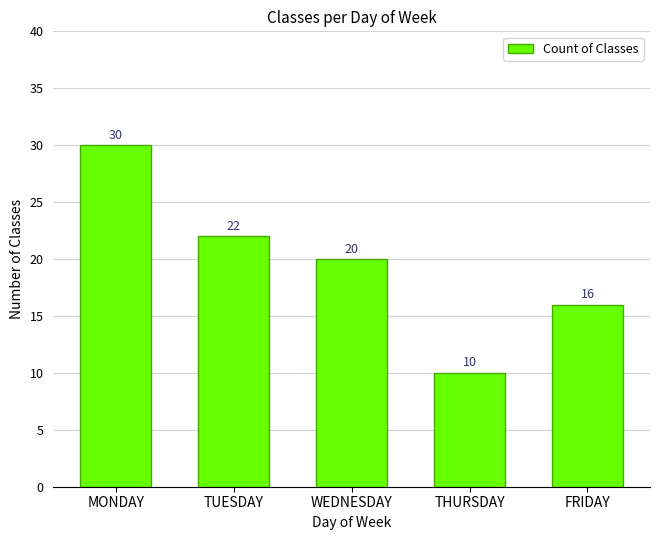

List the labels in order of value, largest first.

MONDAY, TUESDAY, WEDNESDAY, FRIDAY, THURSDAY